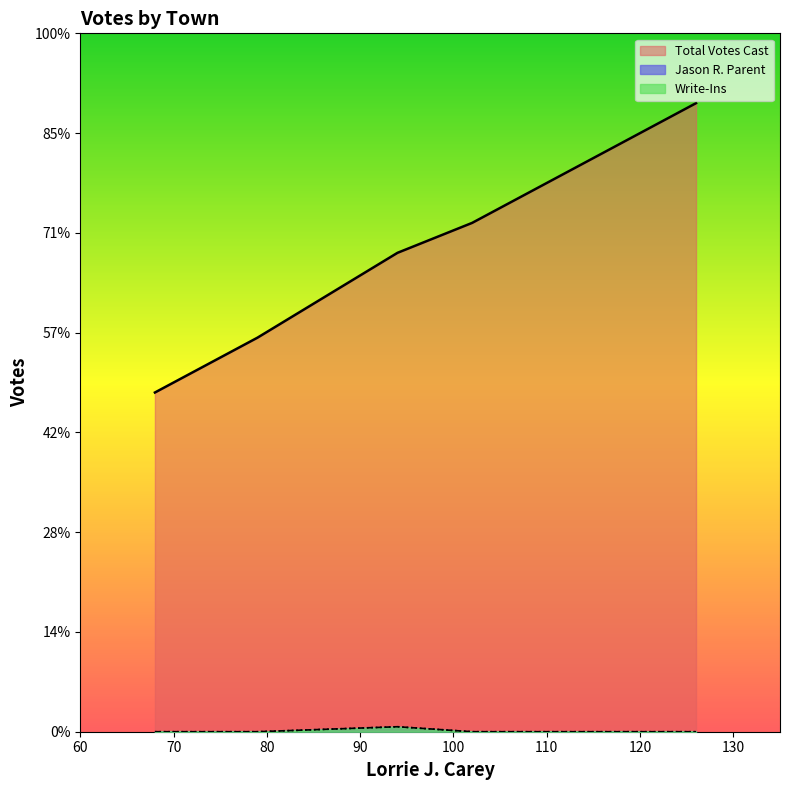

True or false: Jason R. Parent has more than 0 points higher than both neighbors.

True